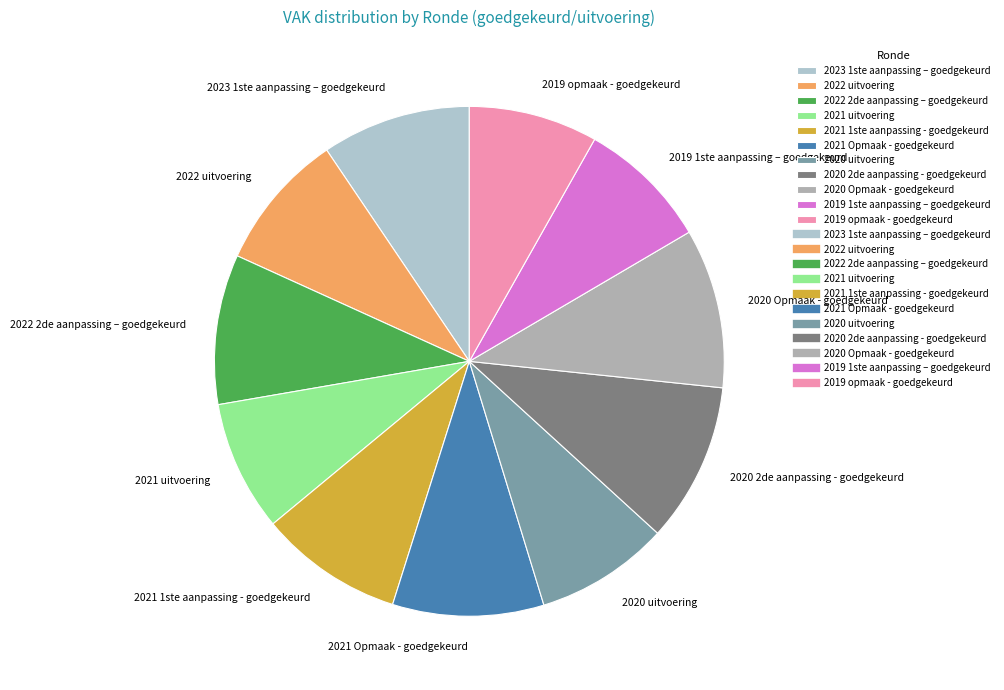

Is the sum of 2021 Opmaak - goedgekeurd and 2020 Opmaak - goedgekeurd greater than half?

No